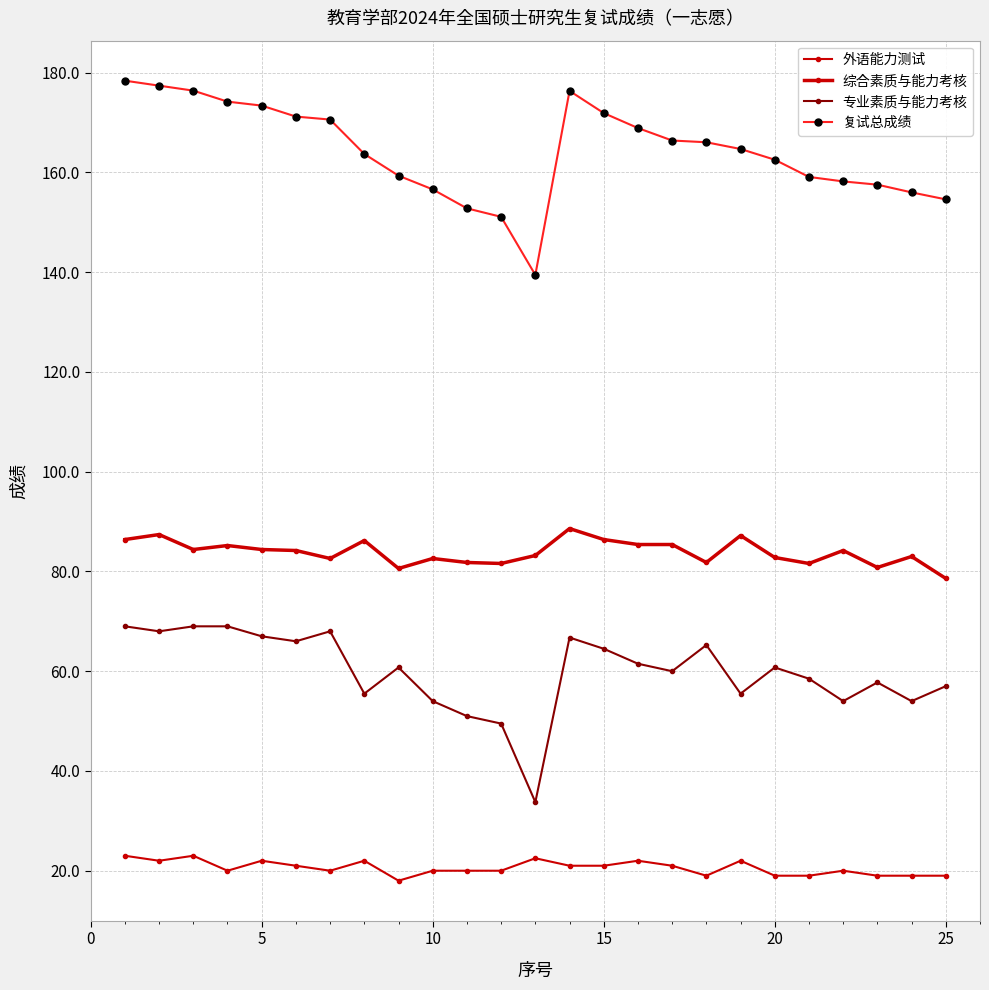

How many categories are shown in the chart?

25